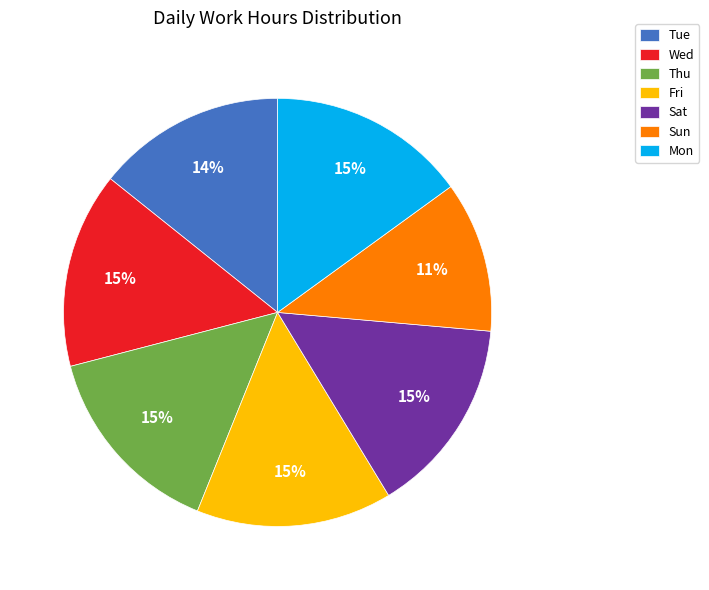

Count the number of slices in the pie.

7